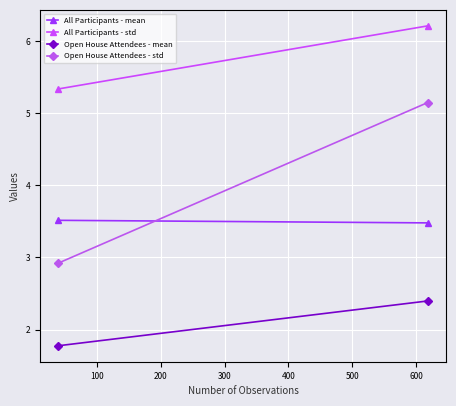

Reading right to left, what are all the values shown in this chart?

All Participants - mean: 3.5	3.5
All Participants - std: 6.2	5.3
Open House Attendees - mean: 2.4	1.8
Open House Attendees - std: 5.1	2.9